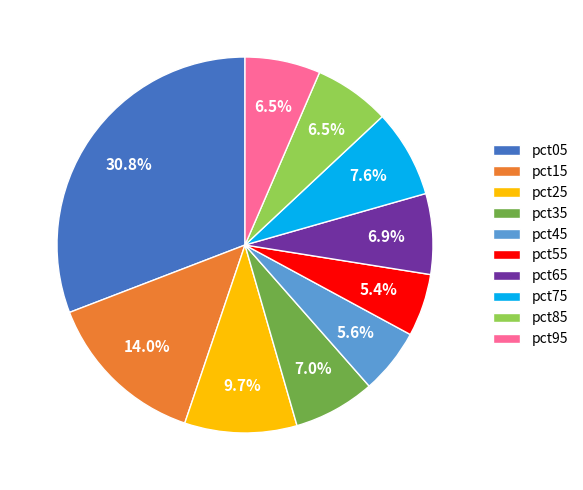

Does pct95 account for over 50% of the chart?

No